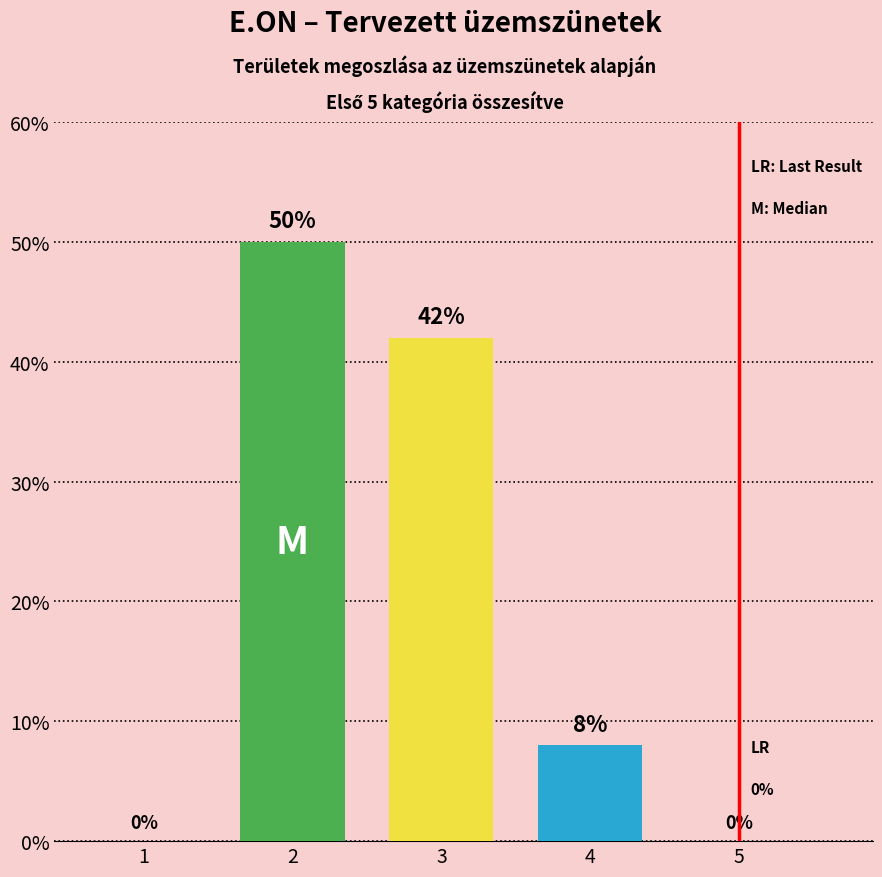

What is the sum of the values at 3 and 1?

42